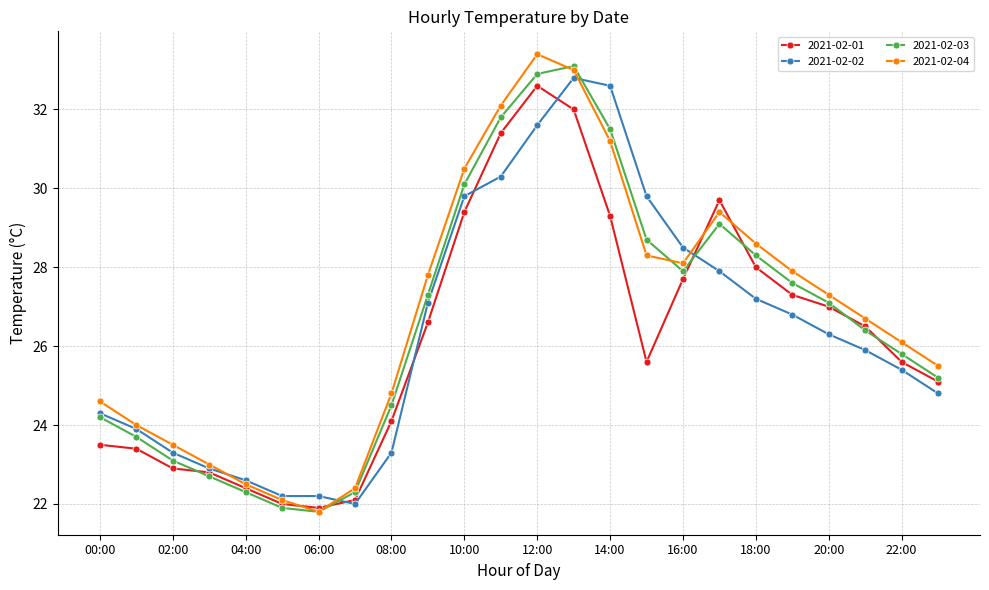

True or false: 2021-02-02 and 2021-02-04 cross at least once.

True